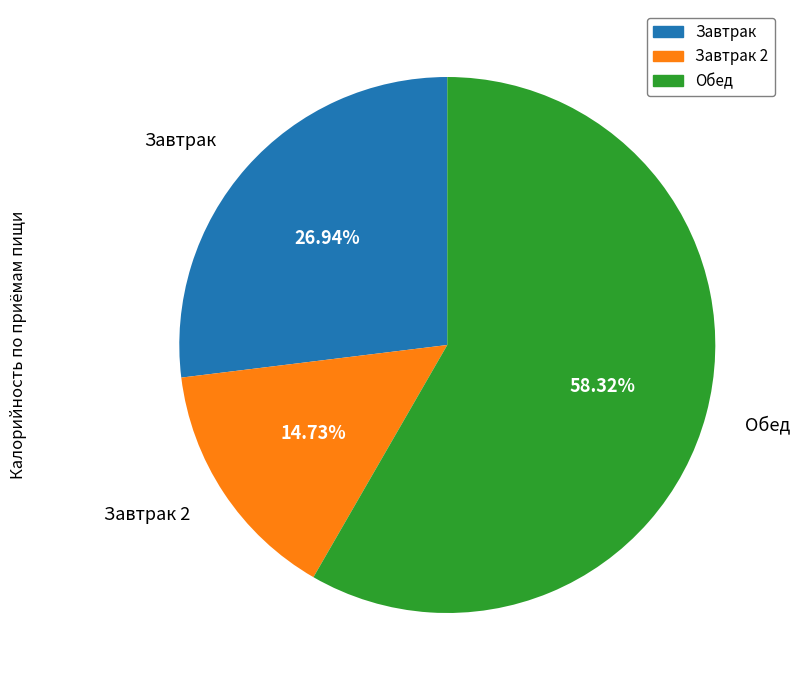

Does any single category account for the majority?

Yes